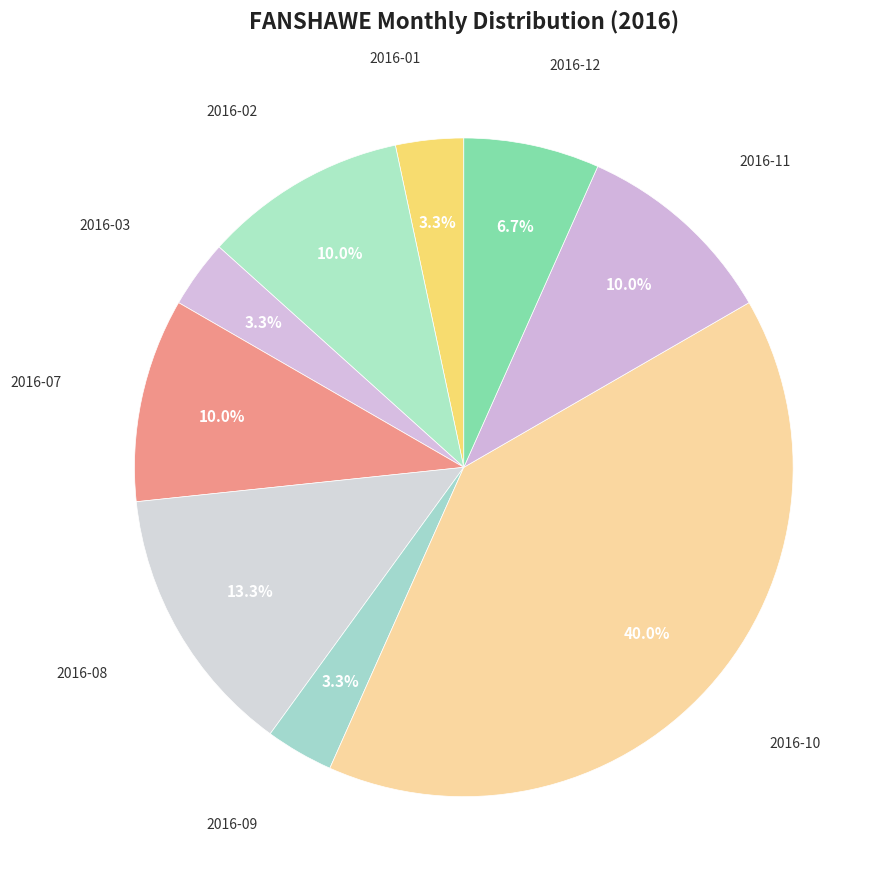

How many segments does this pie chart have?

9